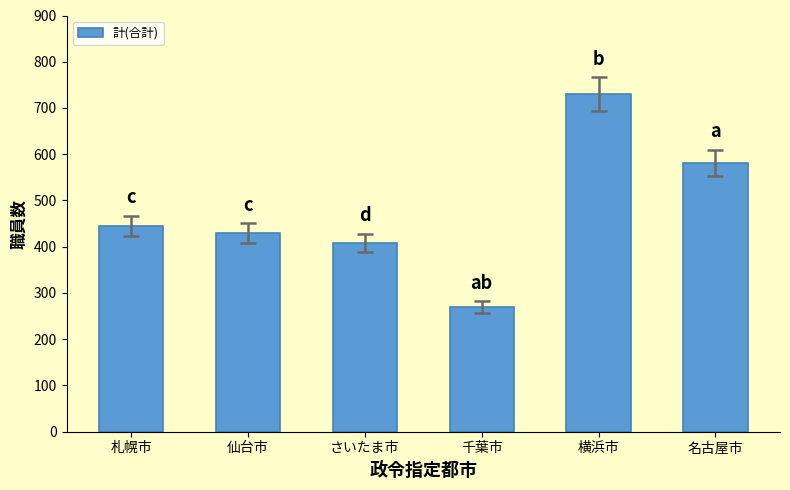

Is it true that the value at さいたま市 is 408?

True